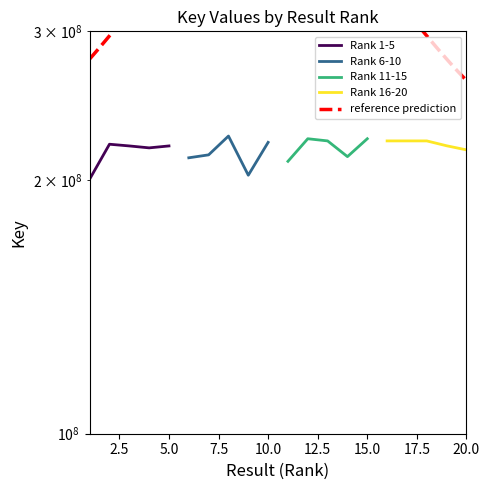

Where is Rank 1-5 nearest to the value 210403543?

4